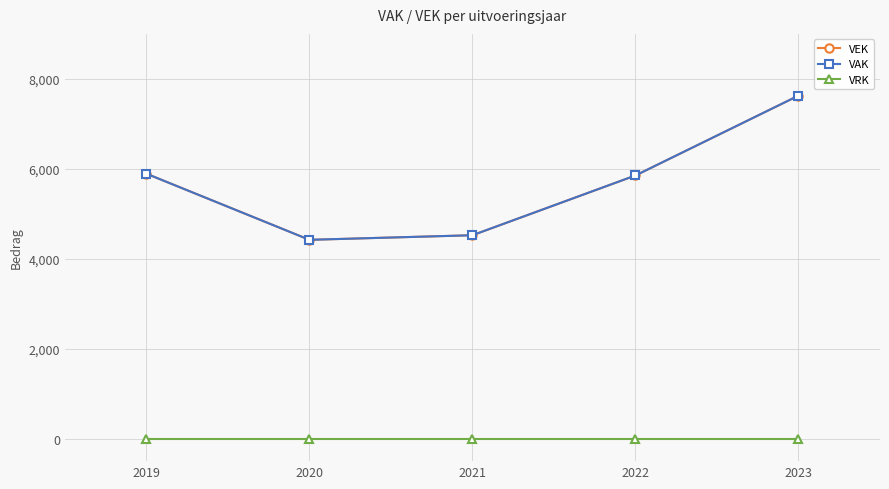

Which series has the largest total across all categories?

VEK